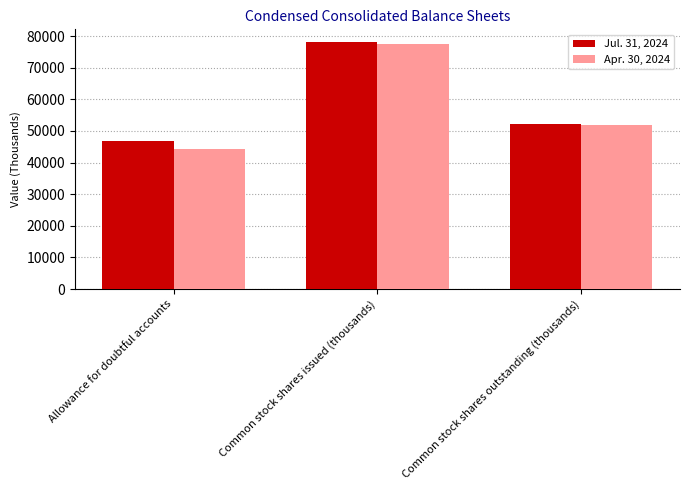

Reading right to left, list all the values displayed in this chart.

Jul. 31, 2024: Common stock shares outstanding (thousands)=52154	Common stock shares issued (thousands)=78210	Allowance for doubtful accounts=46714
Apr. 30, 2024: Common stock shares outstanding (thousands)=51983	Common stock shares issued (thousands)=77460	Allowance for doubtful accounts=44192